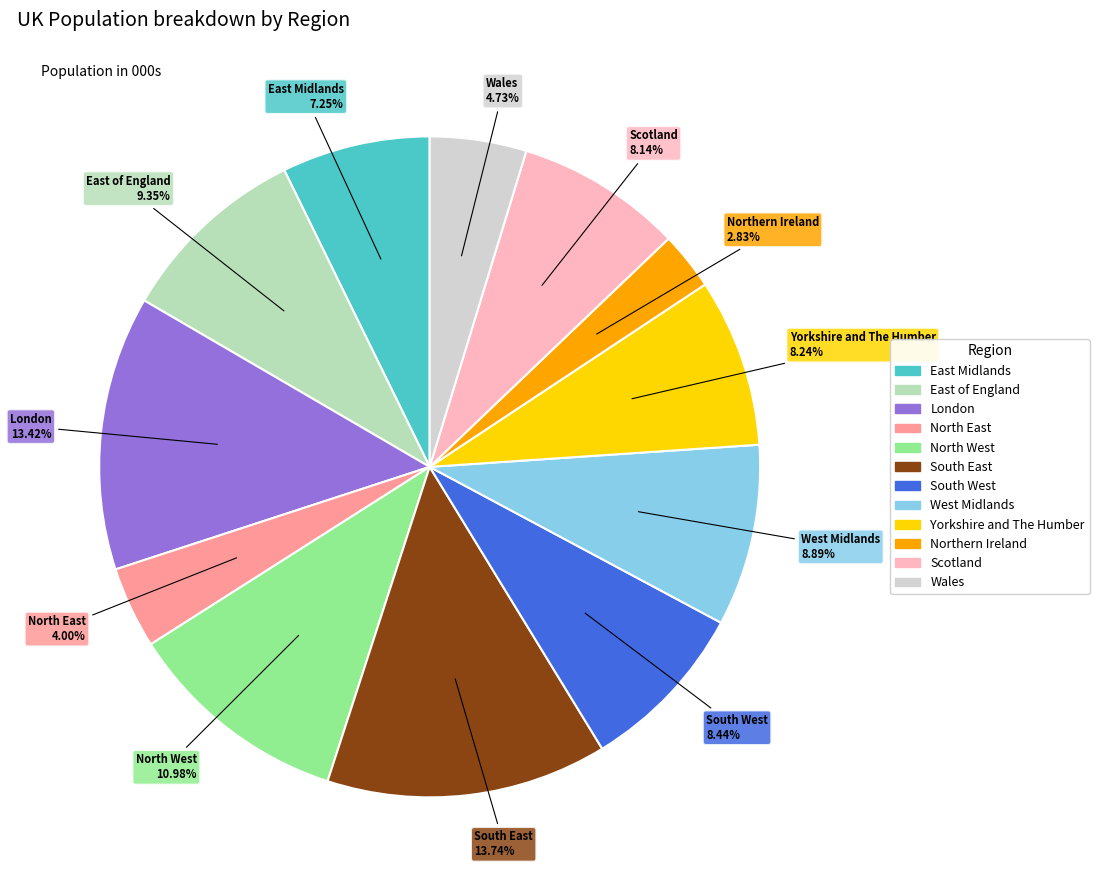

The South West slice represents 22% of the pie. True or false?

False